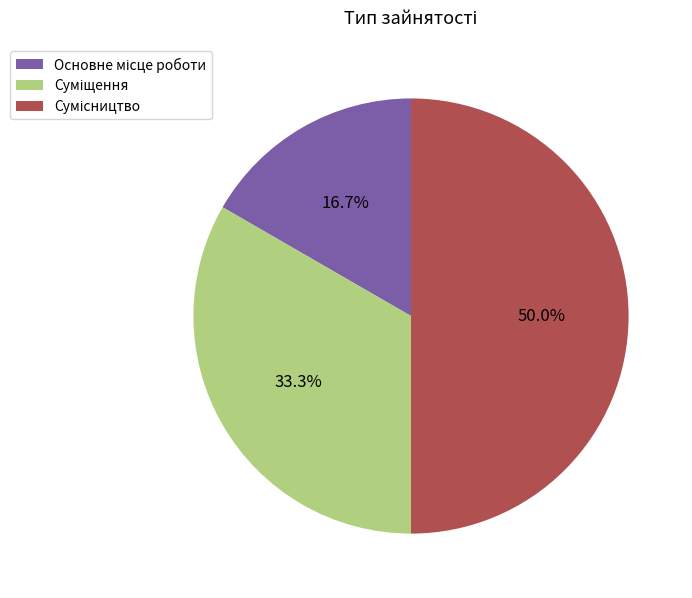

Rank the categories by value from highest to lowest.

Сумісництво, Суміщення, Основне місце роботи